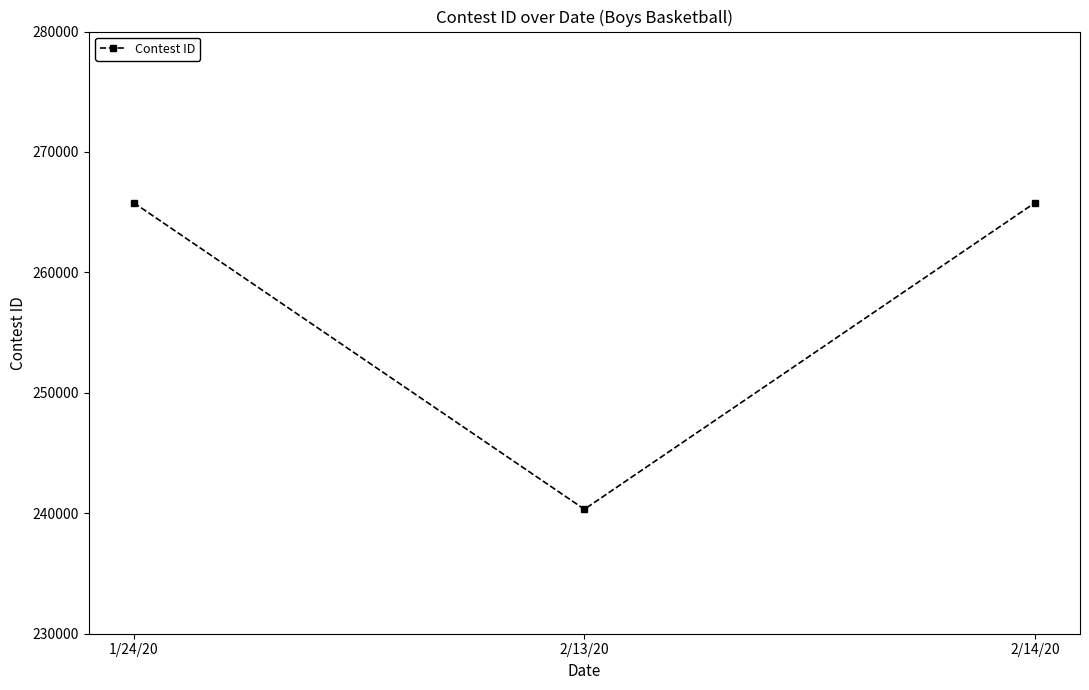

Approximately how many times larger is the value at 1/24/20 compared to 2/14/20?

1.0